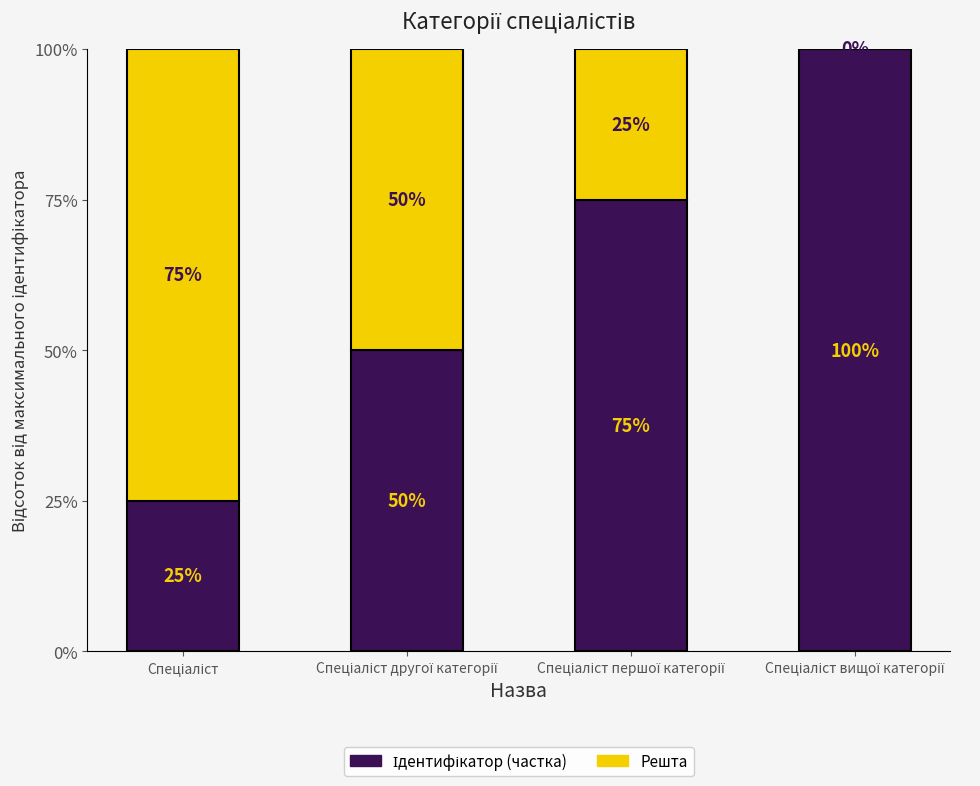

List the series in order of their overall mean, lowest first.

Решта, Ідентифікатор (частка)